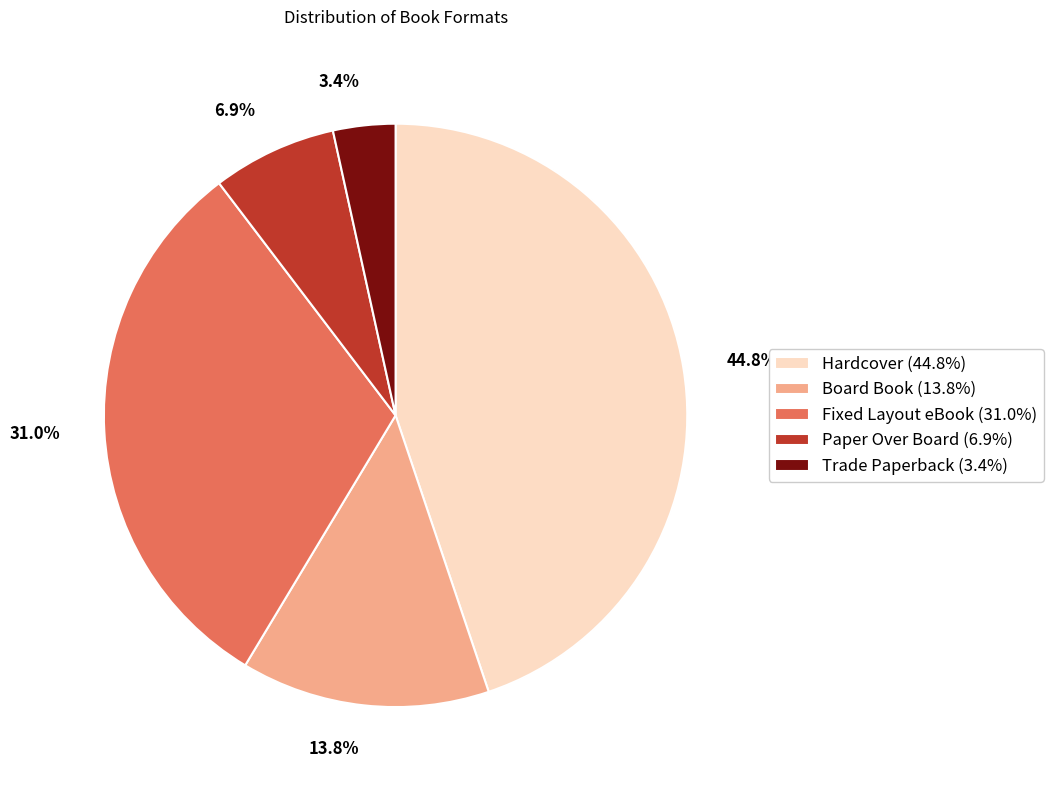

Do Fixed Layout eBook and Trade Paperback together represent more than half of the pie?

No